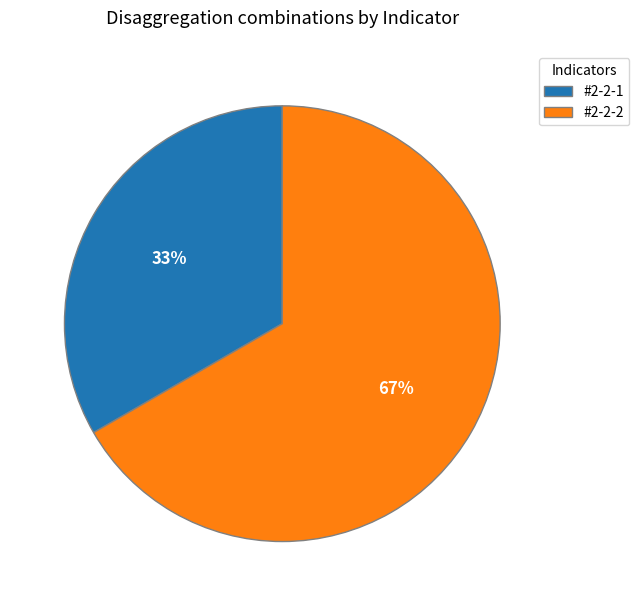

Rank the categories by value from lowest to highest.

#2-2-1, #2-2-2